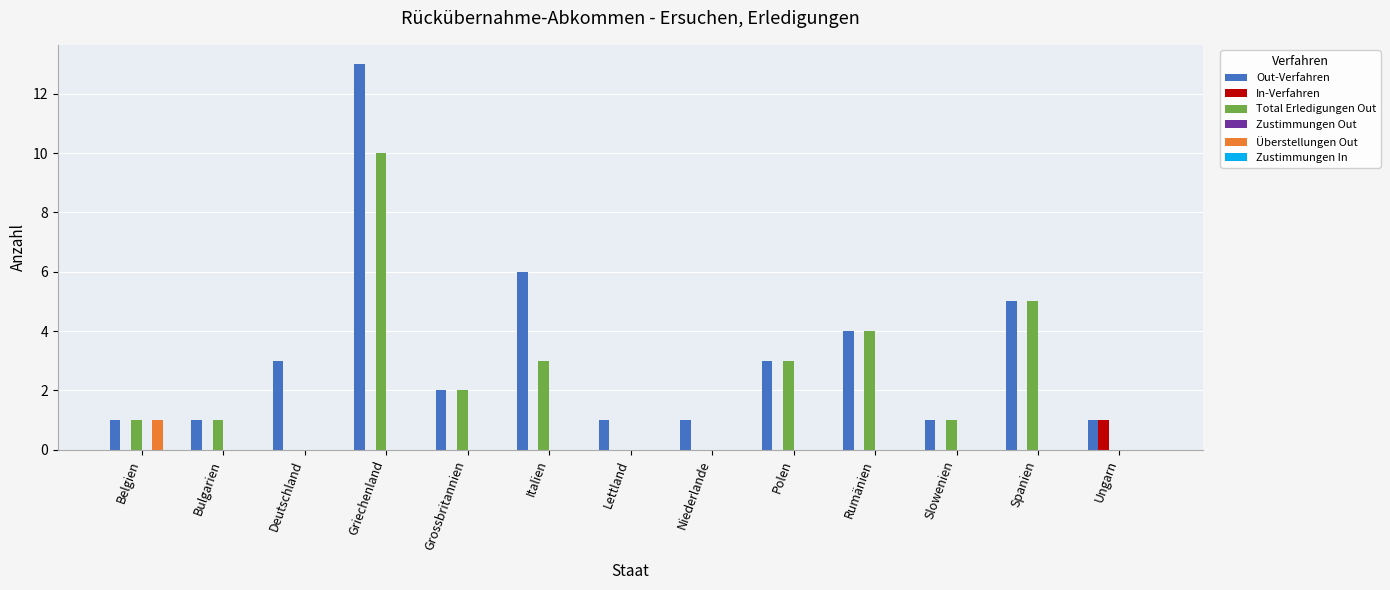

At which category is the sum across all series the highest?

Griechenland